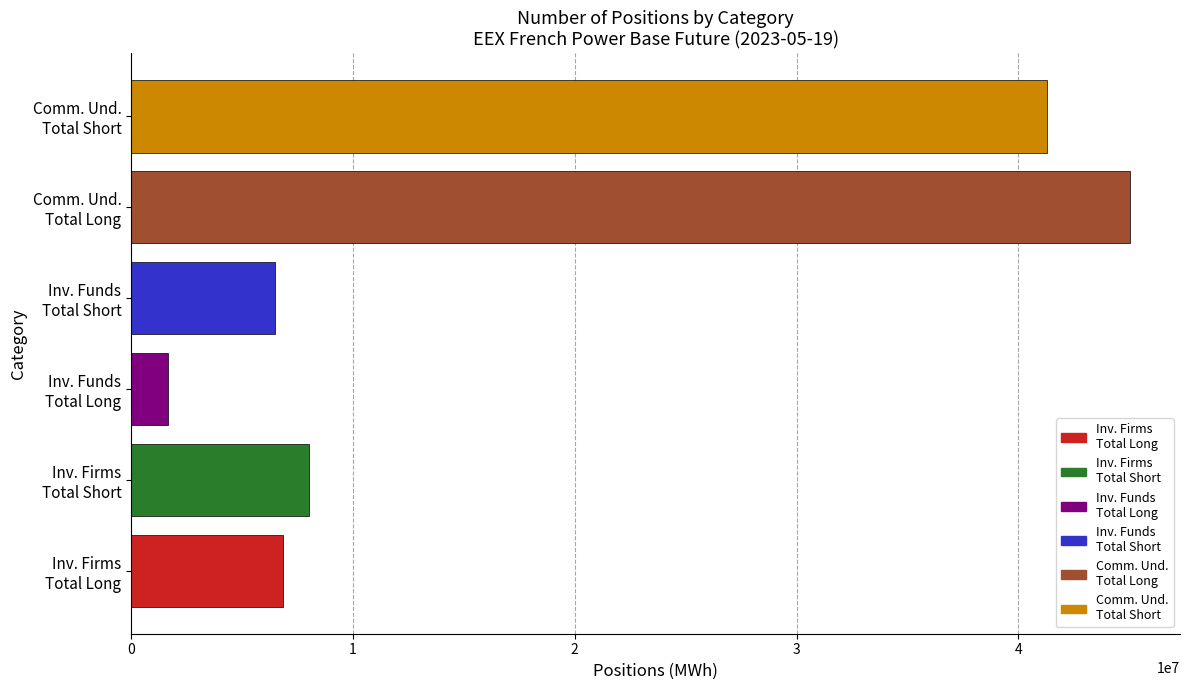

What is the minimum value shown in the chart?

1638831